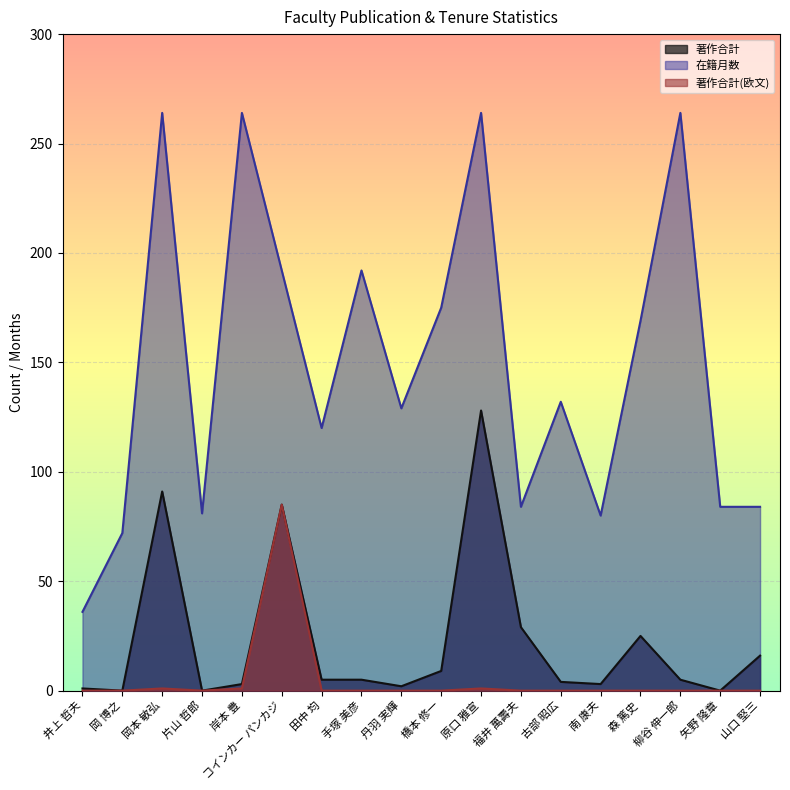

True or false: 著作合計 has more than 0 interior local peaks.

True